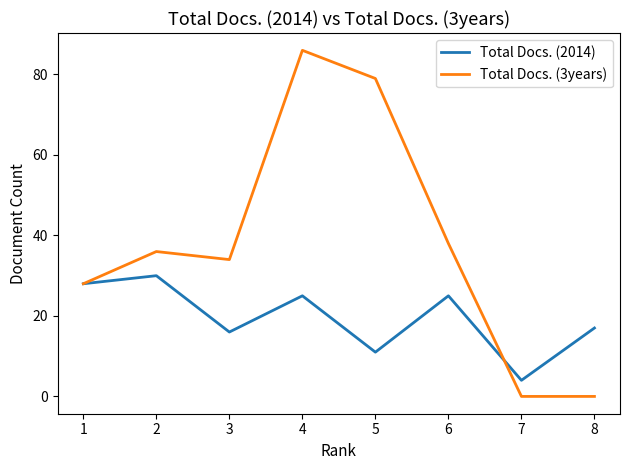

Rank the series by their average value, from lowest to highest.

Total Docs. (2014), Total Docs. (3years)